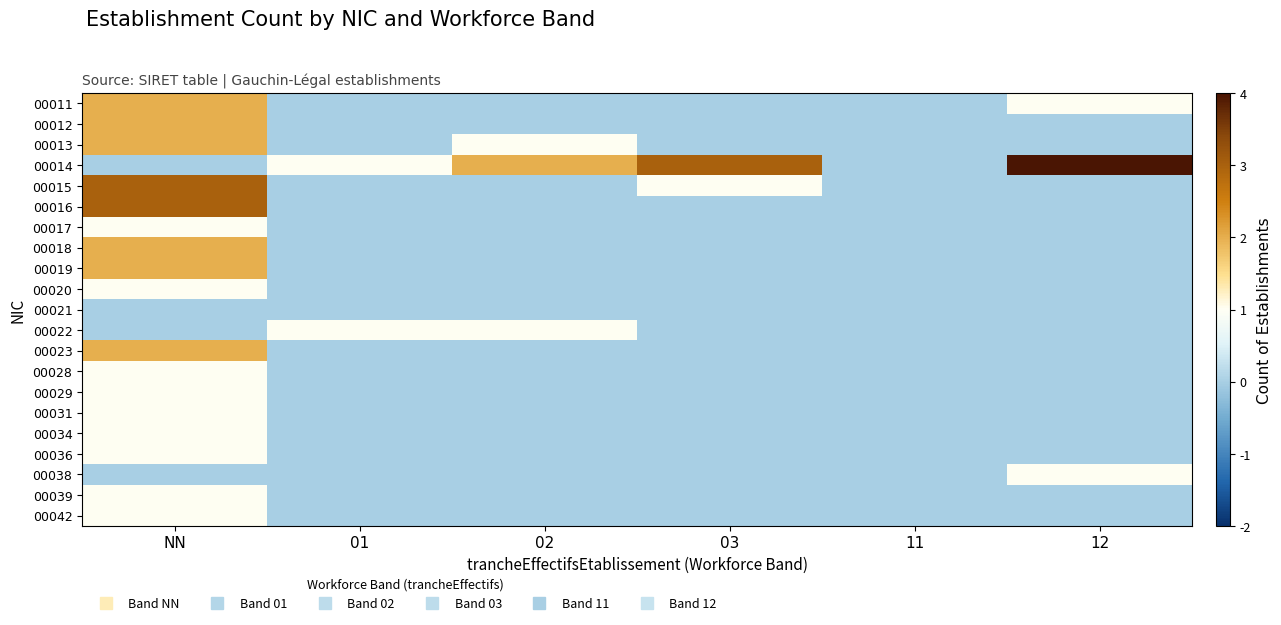

Reading left to right, list all the values displayed in this chart.

00011: NN=2	01=0	02=0	03=0	11=0	12=1
00012: NN=2	01=0	02=0	03=0	11=0	12=0
00013: NN=2	01=0	02=1	03=0	11=0	12=0
00014: NN=0	01=1	02=2	03=3	11=0	12=4
00015: NN=3	01=0	02=0	03=1	11=0	12=0
00016: NN=3	01=0	02=0	03=0	11=0	12=0
00017: NN=1	01=0	02=0	03=0	11=0	12=0
00018: NN=2	01=0	02=0	03=0	11=0	12=0
00019: NN=2	01=0	02=0	03=0	11=0	12=0
00020: NN=1	01=0	02=0	03=0	11=0	12=0
00021: NN=0	01=0	02=0	03=0	11=0	12=0
00022: NN=0	01=1	02=1	03=0	11=0	12=0
00023: NN=2	01=0	02=0	03=0	11=0	12=0
00028: NN=1	01=0	02=0	03=0	11=0	12=0
00029: NN=1	01=0	02=0	03=0	11=0	12=0
00031: NN=1	01=0	02=0	03=0	11=0	12=0
00034: NN=1	01=0	02=0	03=0	11=0	12=0
00036: NN=1	01=0	02=0	03=0	11=0	12=0
00038: NN=0	01=0	02=0	03=0	11=0	12=1
00039: NN=1	01=0	02=0	03=0	11=0	12=0
00042: NN=1	01=0	02=0	03=0	11=0	12=0